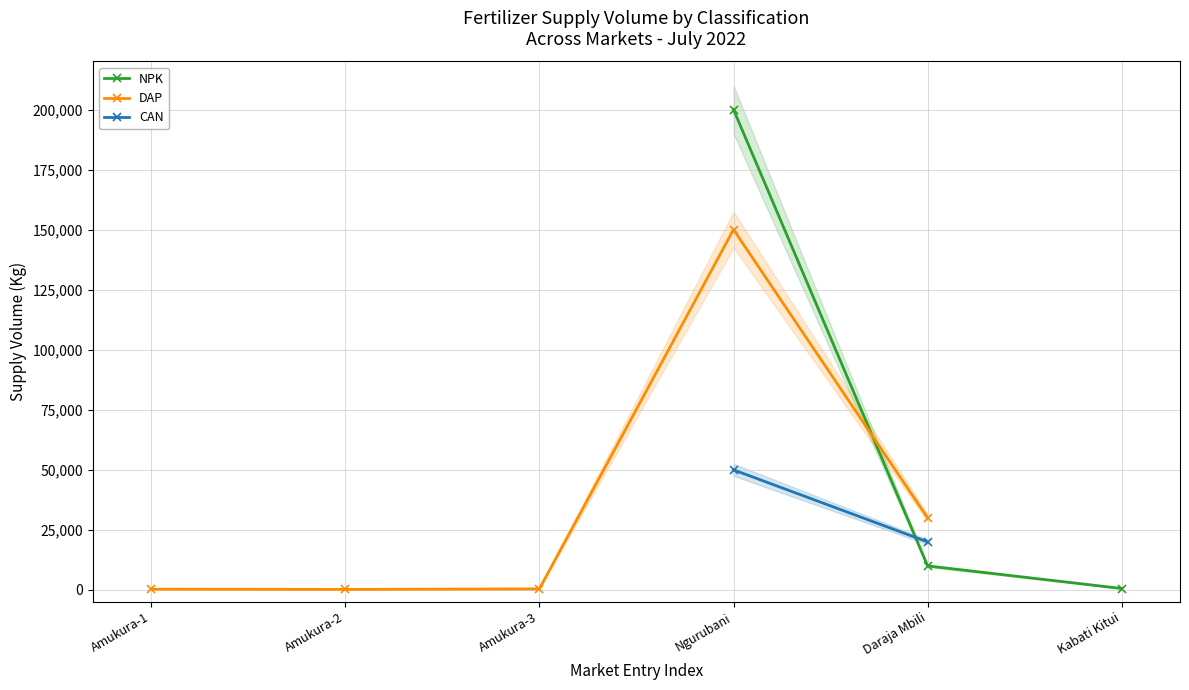

How many lines are shown in the chart?

3